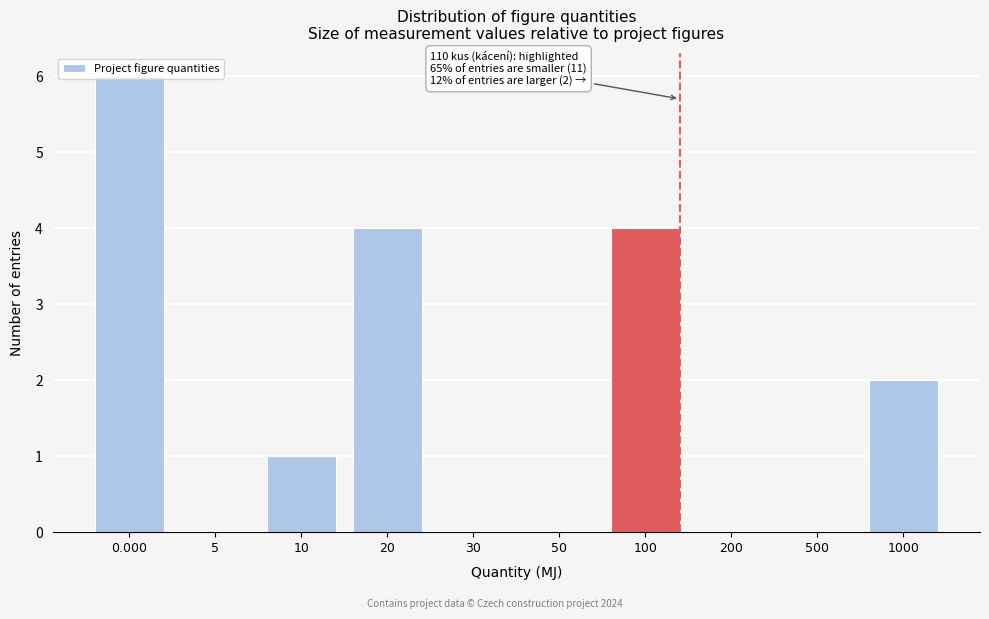

Approximately how many times larger is the value at 1000 compared to 20?

0.5